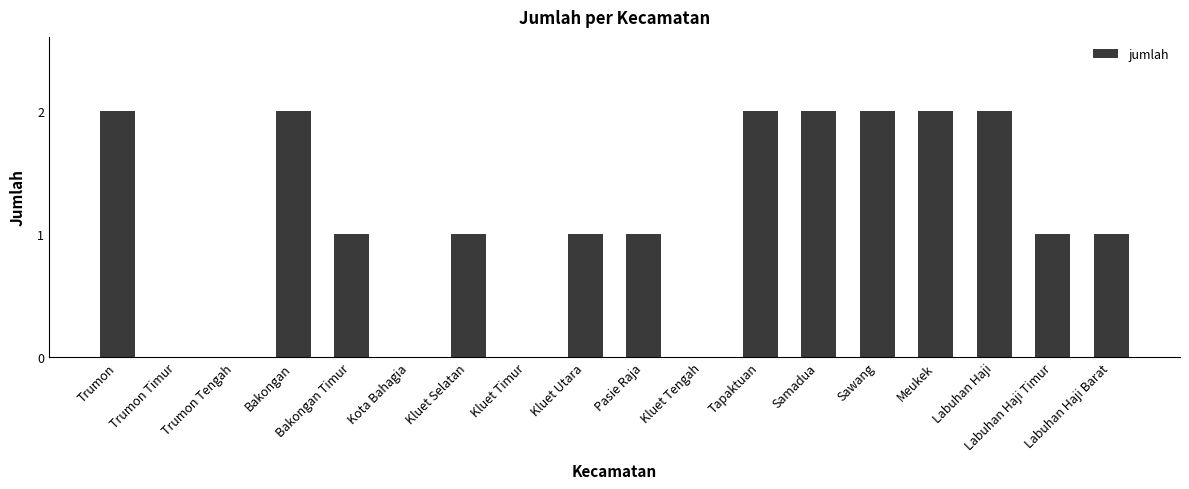

What is the sum of all values?

20